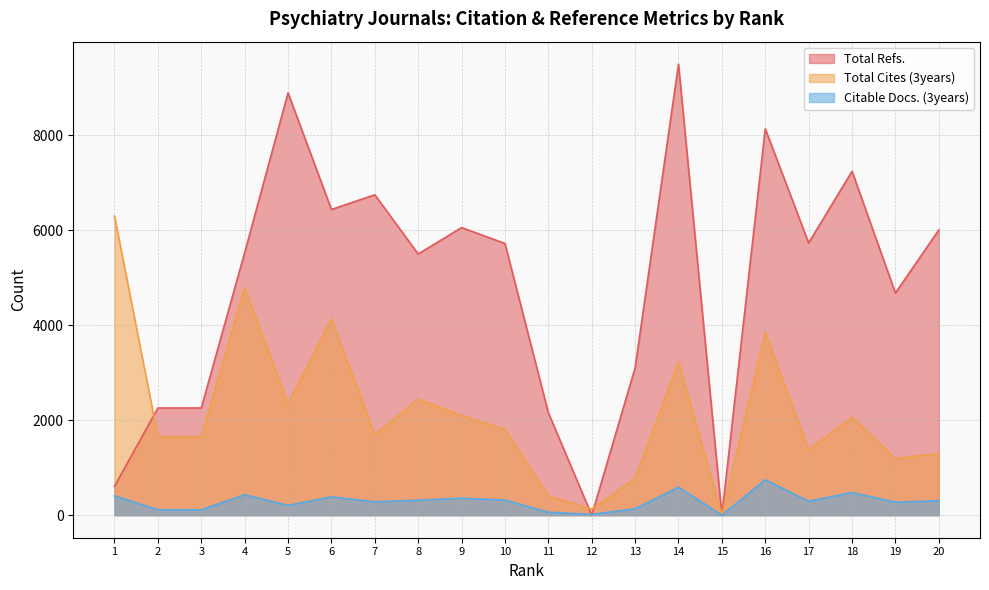

Is the value of Total Refs. at 2 greater than the value of Citable Docs. (3years) at 1?

Yes